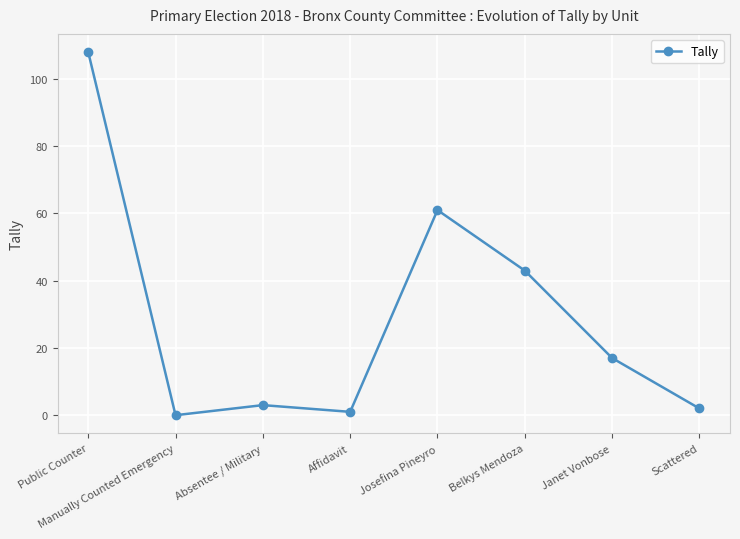

Where is the data nearest to the value 54?

Josefina Pineyro